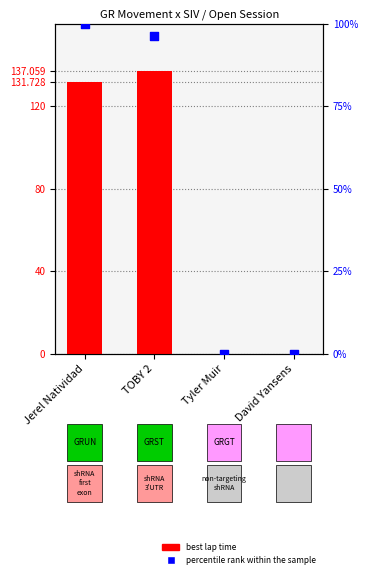

Is the value of best lap time at David Yansens greater than the value of percentile rank within the sample at David Yansens?

No